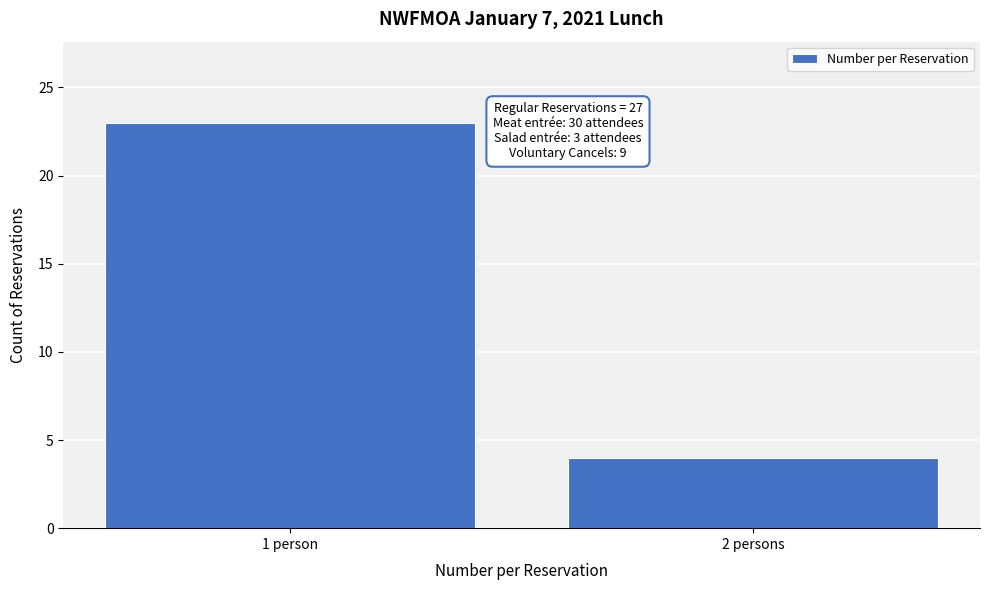

Reading left to right, list all the values displayed in this chart.

1 person=23	2 persons=4